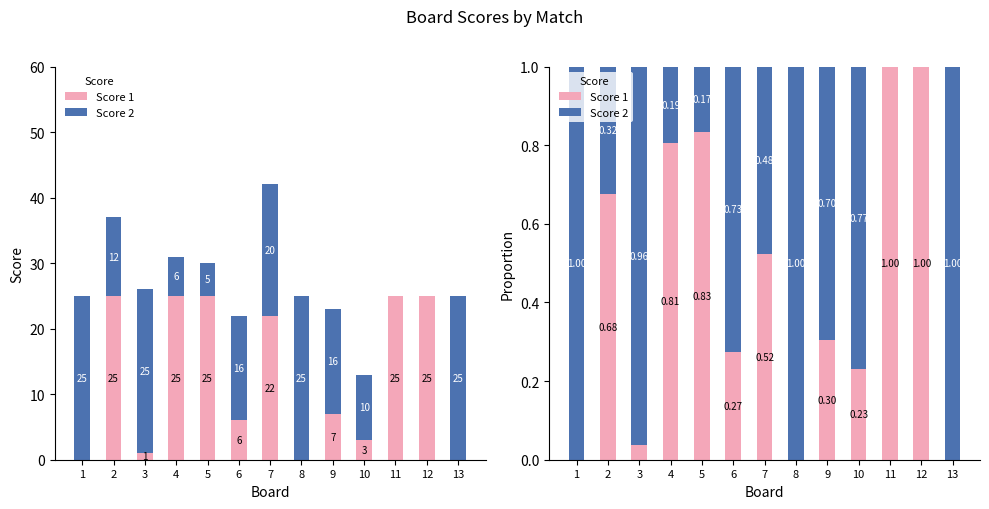

What is the sum of the Score 1 values at 5 and 4?

1.6